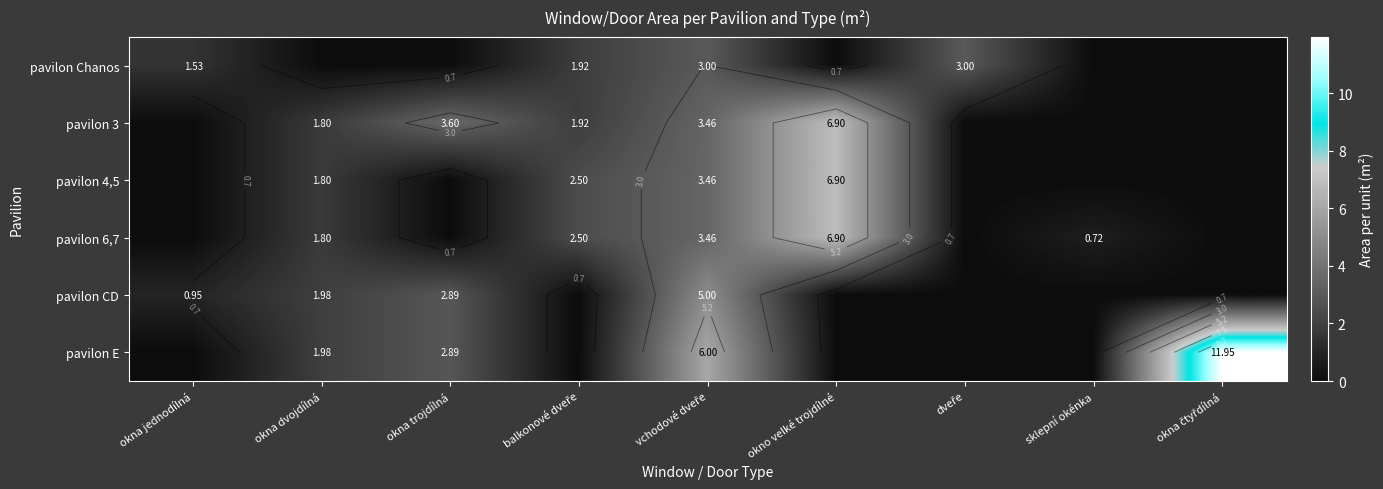

True or false: pavilon CD has a value of -1.9 at dveře.

False